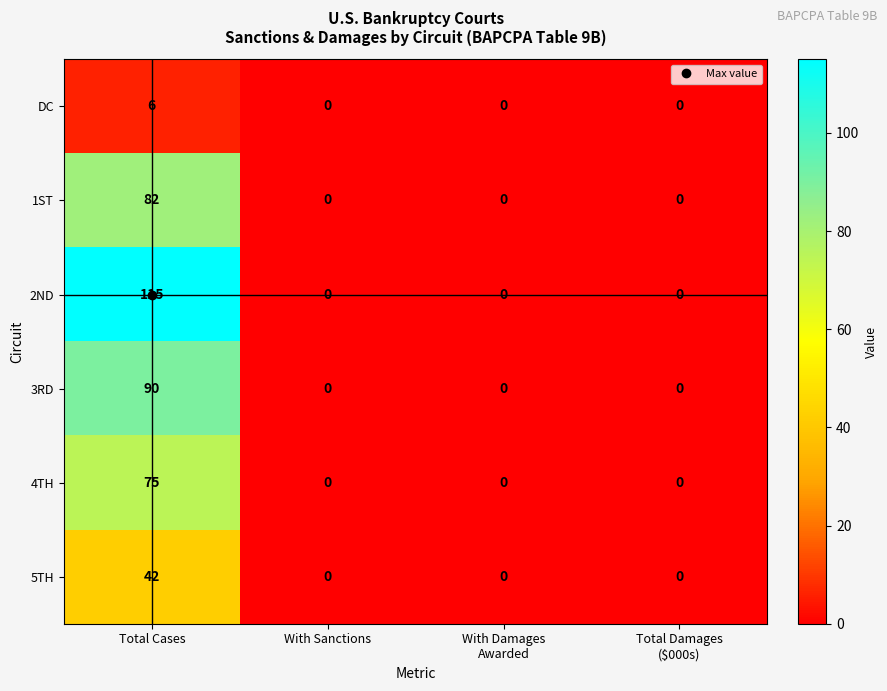

Is it true that 1ST equals -50 at With Sanctions?

False